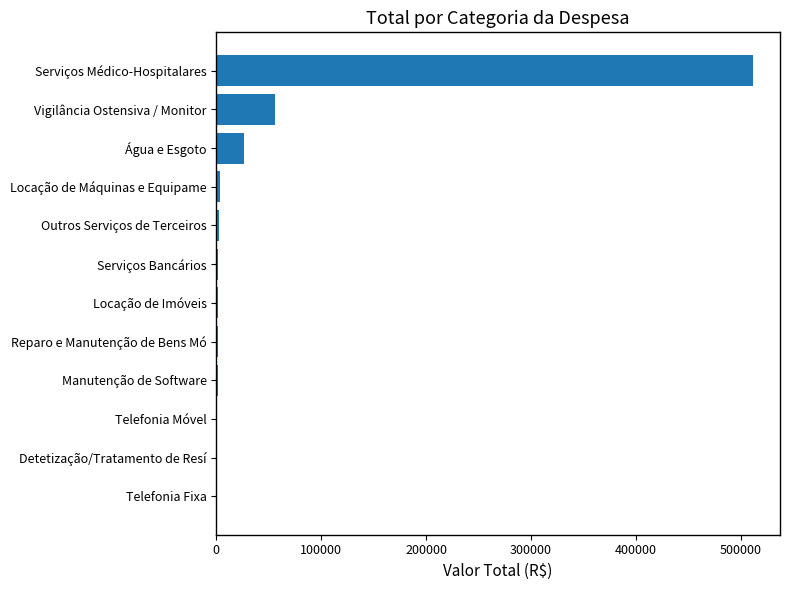

Between Telefonia Móvel and Vigilância Ostensiva / Monitor, which is larger?

Vigilância Ostensiva / Monitor